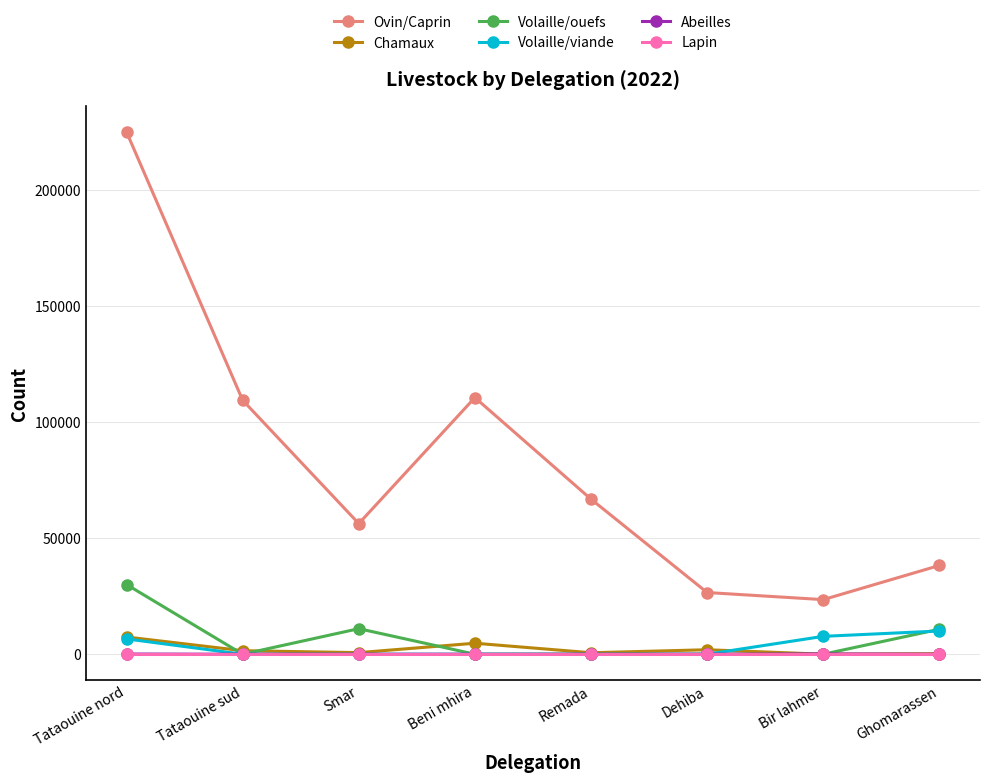

True or false: Volaille/ouefs has more than 2 points higher than both neighbors.

False